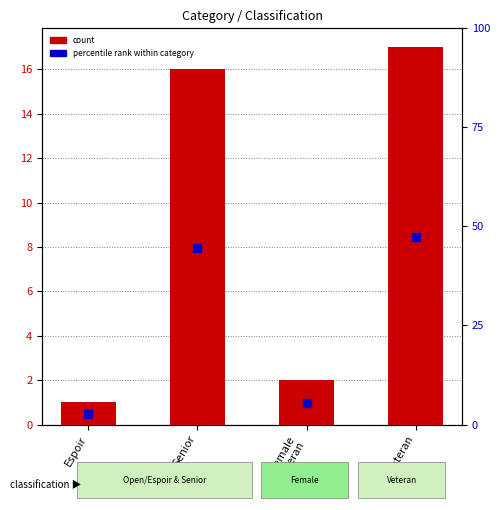

Which series has the largest total across all categories?

percentile rank